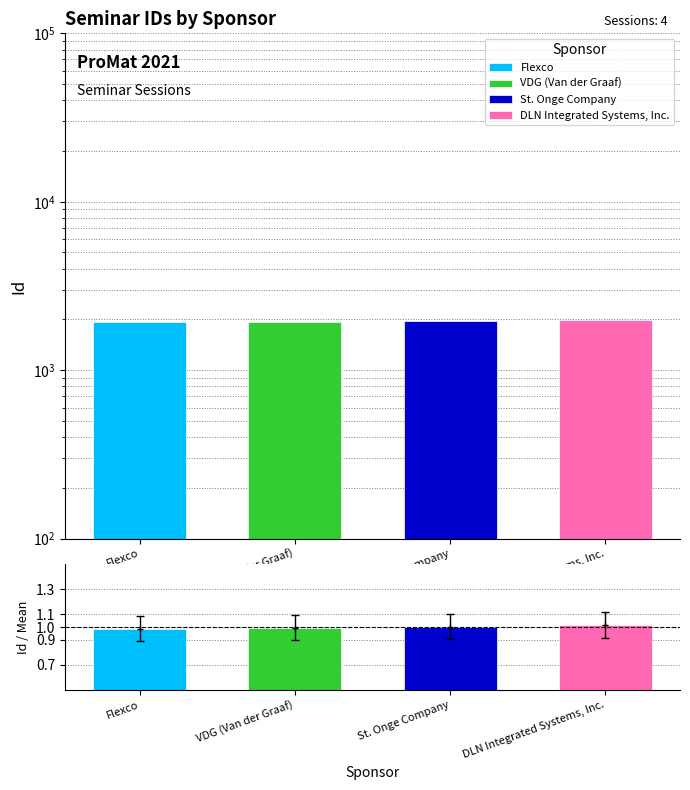

At which category does the chart reach its minimum across all series?

Flexco